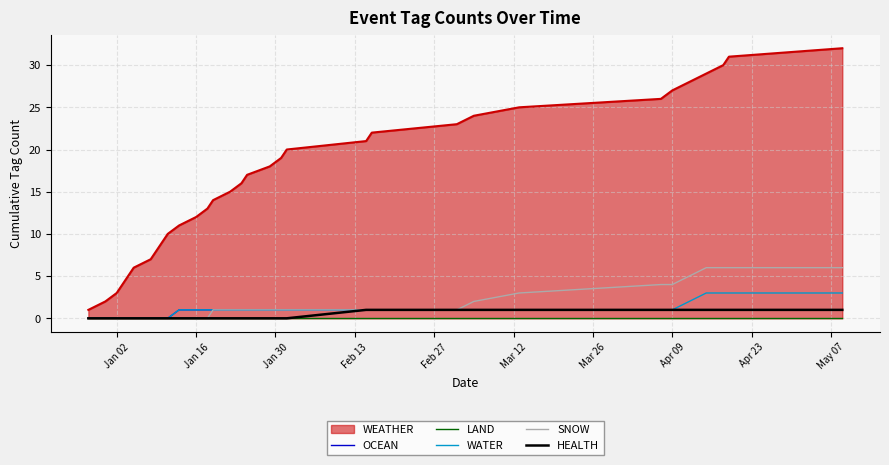

What is the highest value of the WATER series?

3